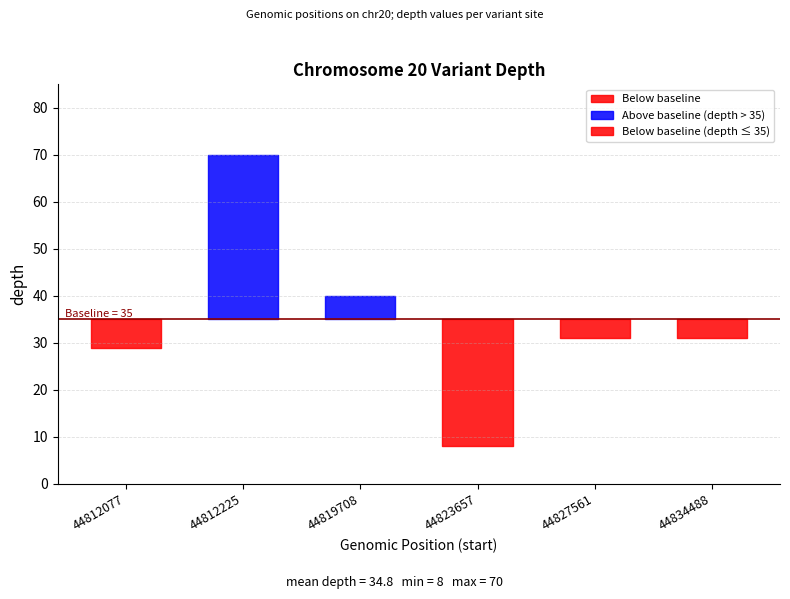

Does the chart have visible grid lines?

Yes